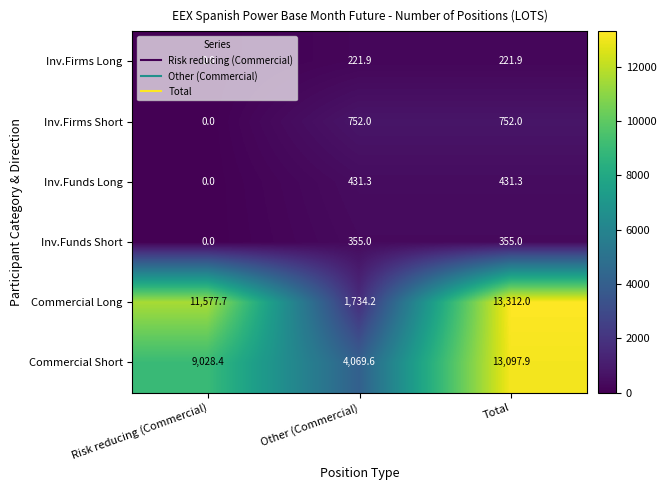

The value of Inv.Firms Short at Other (Commercial) is 1050.4. True or false?

False